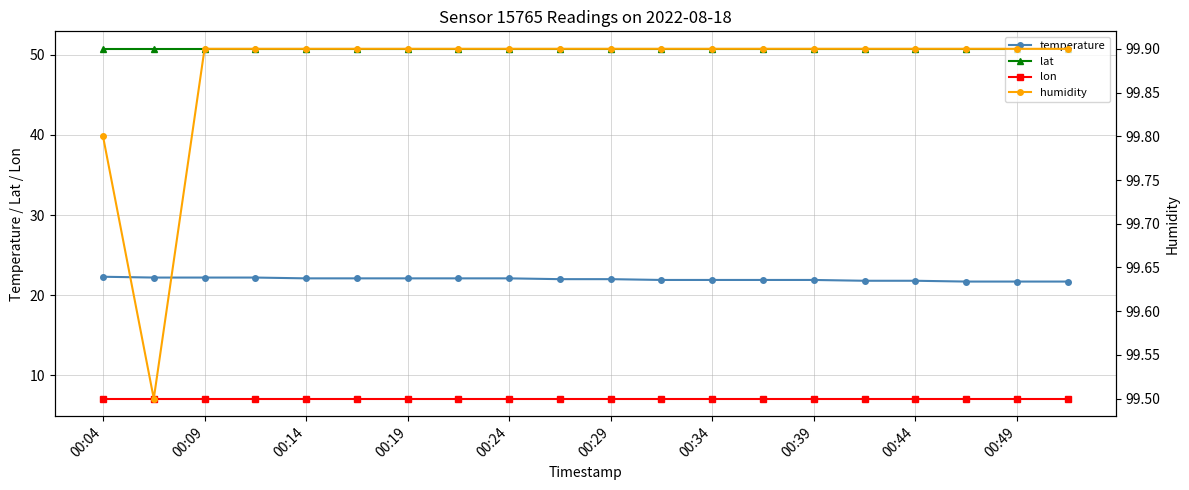

Which category has the lowest value across all series?

00:04